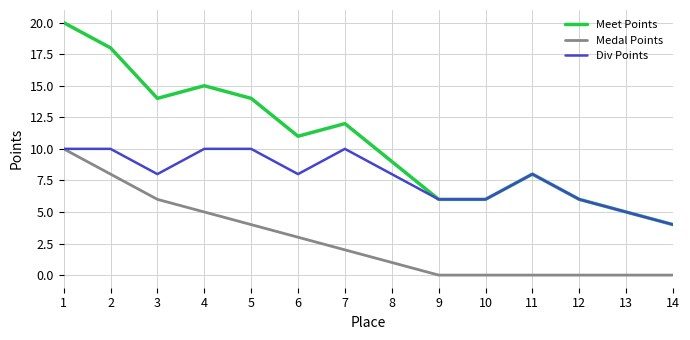

List the series in order of their overall mean, highest first.

Meet Points, Div Points, Medal Points